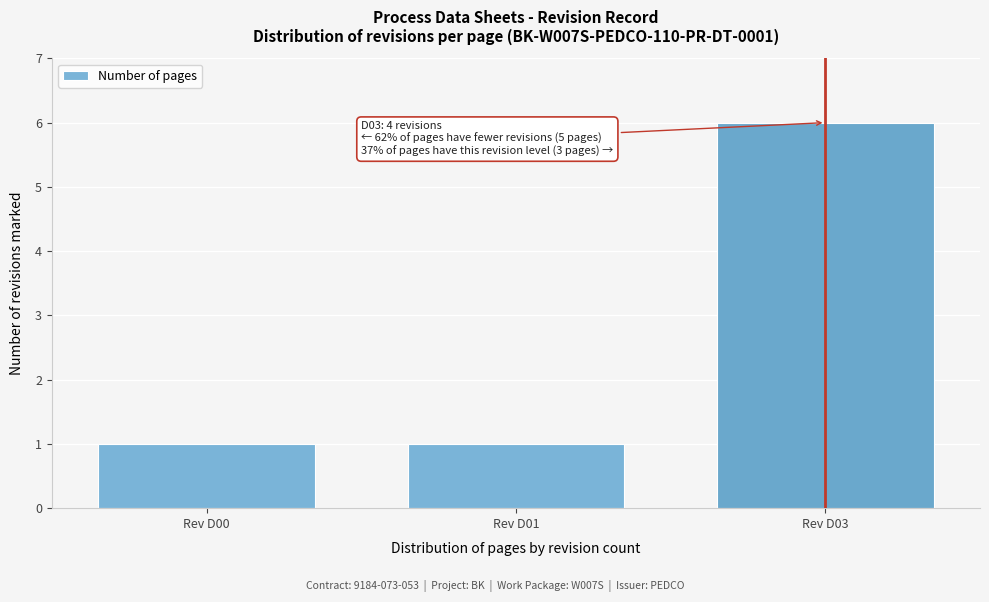

Reading left to right, extract all data points from this chart.

Rev D00=1	Rev D01=1	Rev D03=6